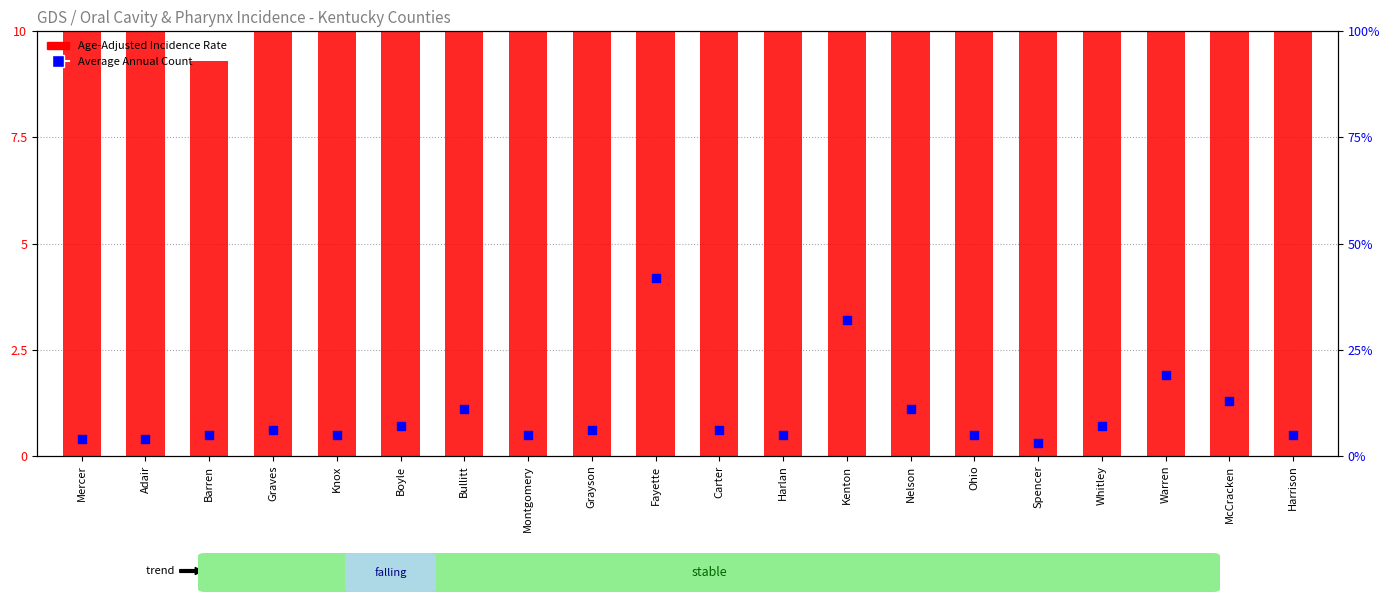

Which series has the widest spread of Y values?

Average Annual Count